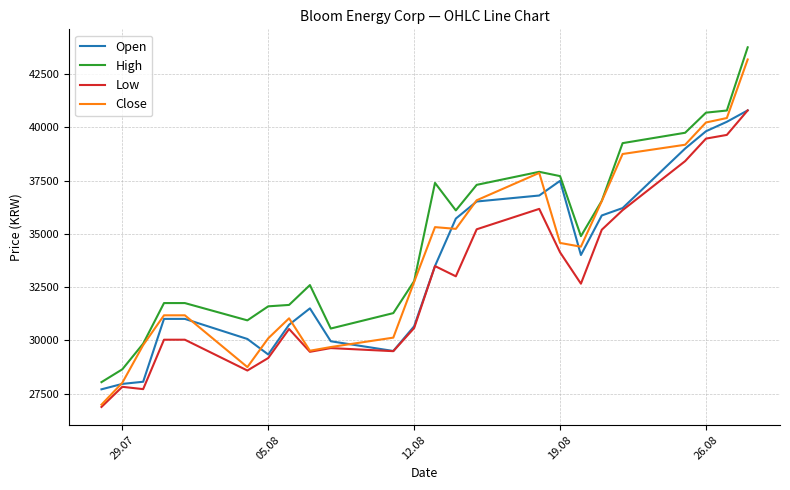

List the series in order of their overall mean, highest first.

High, Close, Open, Low